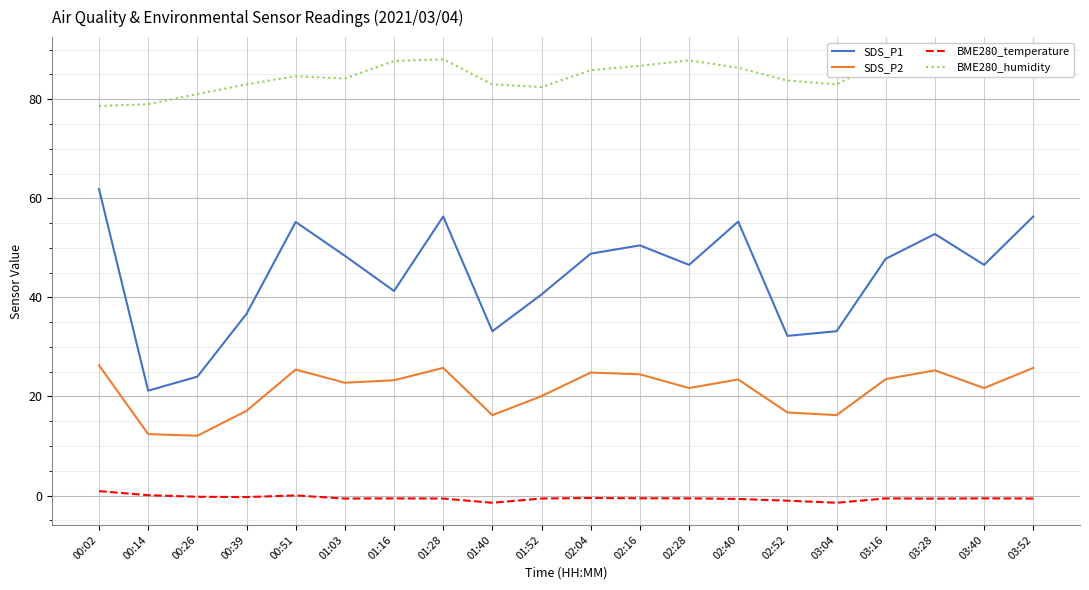

List the series in order of their peak value, lowest first.

BME280_temperature, SDS_P2, SDS_P1, BME280_humidity